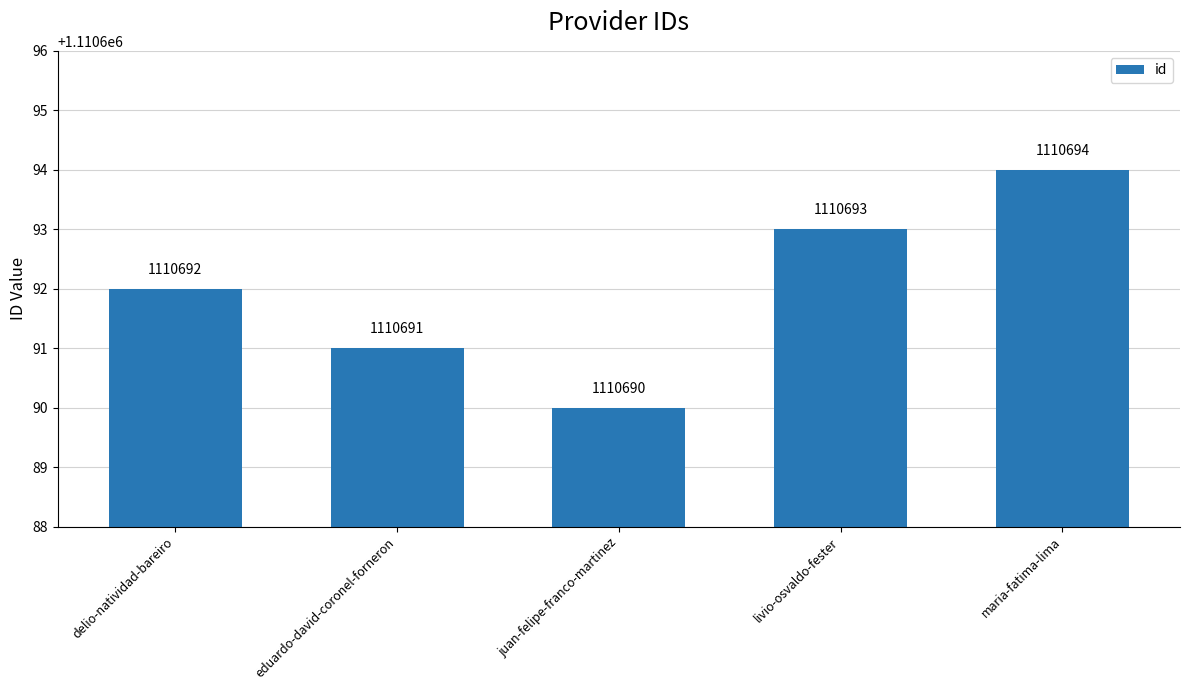

Reading left to right, extract all data points from this chart.

delio-natividad-bareiro=1110692	eduardo-david-coronel-forneron=1110691	juan-felipe-franco-martinez=1110690	livio-osvaldo-fester=1110693	maria-fatima-lima=1110694